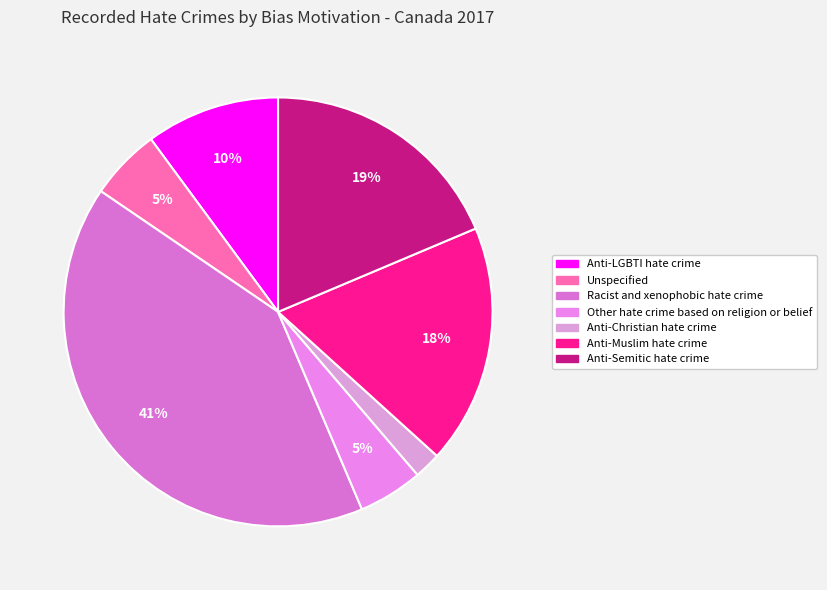

What is the ratio of the value at Unspecified to the value at Racist and xenophobic hate crime?

0.1